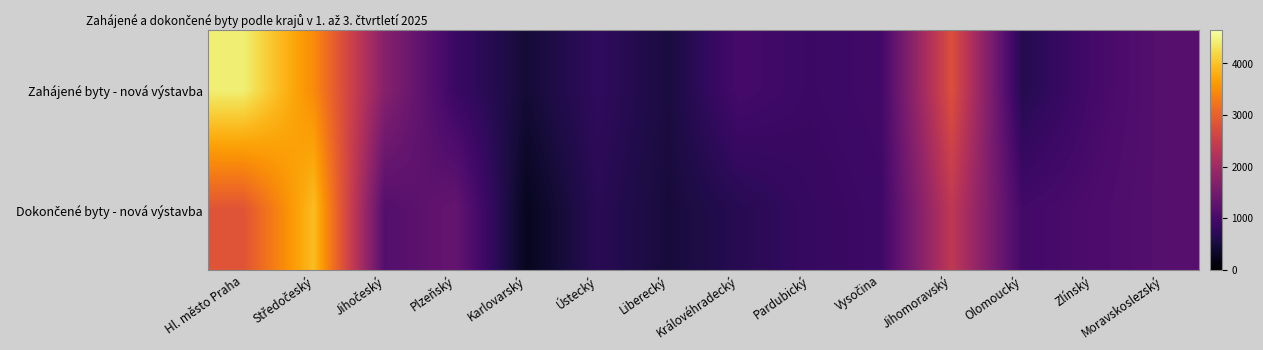

Which series has the largest range (max minus min)?

Zahájené byty - nová výstavba